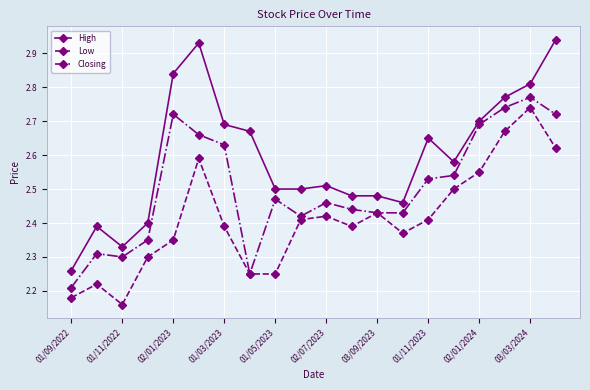

Which series has the largest range (max minus min)?

High